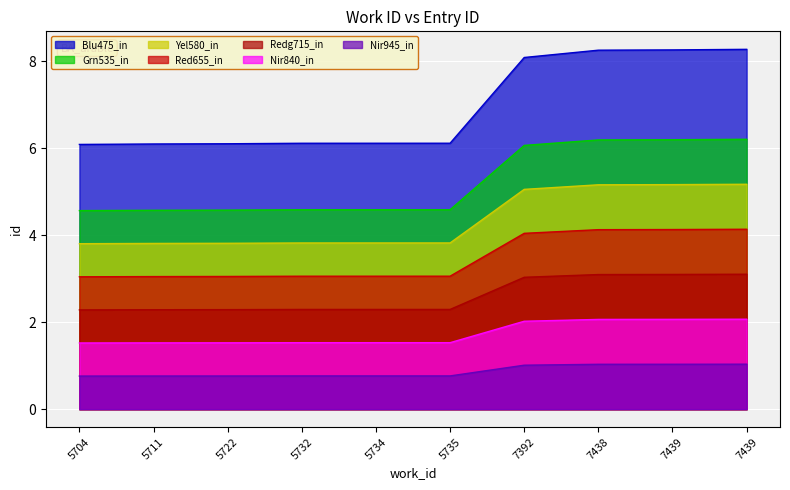

Rank the categories by value from lowest to highest.

5704, 5711, 5722, 5732, 5734, 5735, 7392, 7438, 7439, 7439